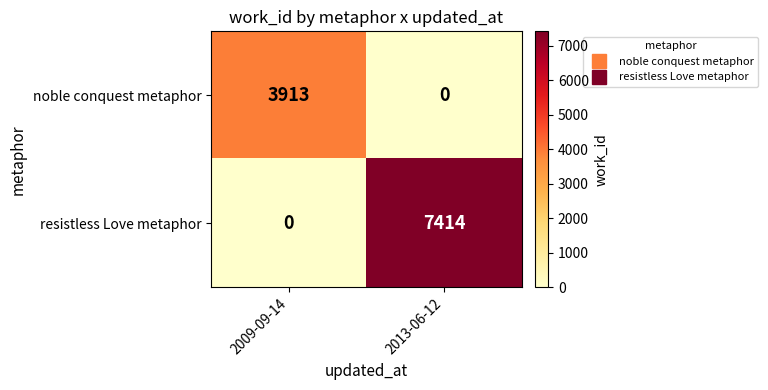

Rank the series by their average value, from highest to lowest.

resistless Love metaphor, noble conquest metaphor